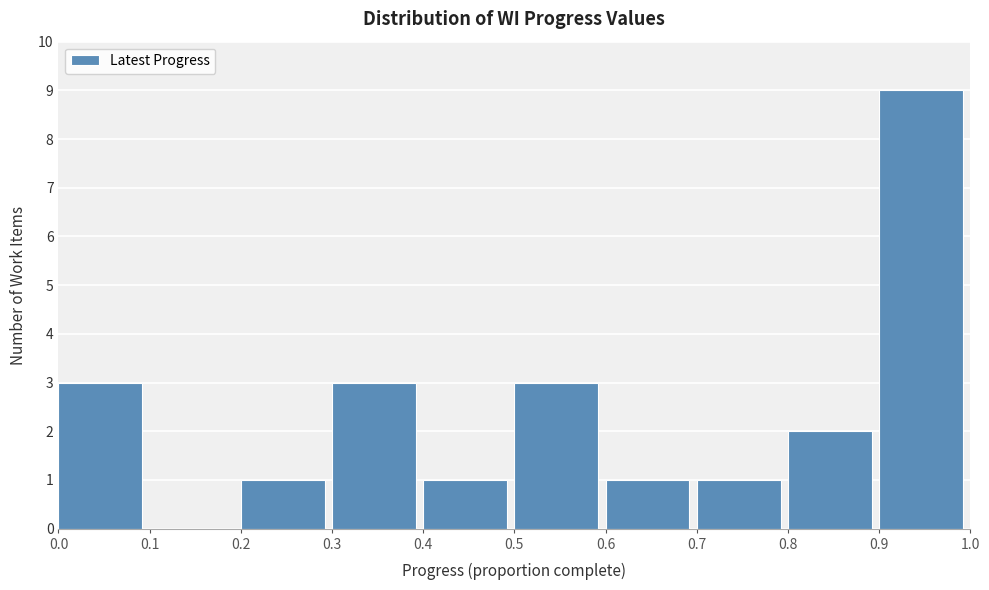

Which range on the x-axis has the tallest bar?

0.9 to 1.0